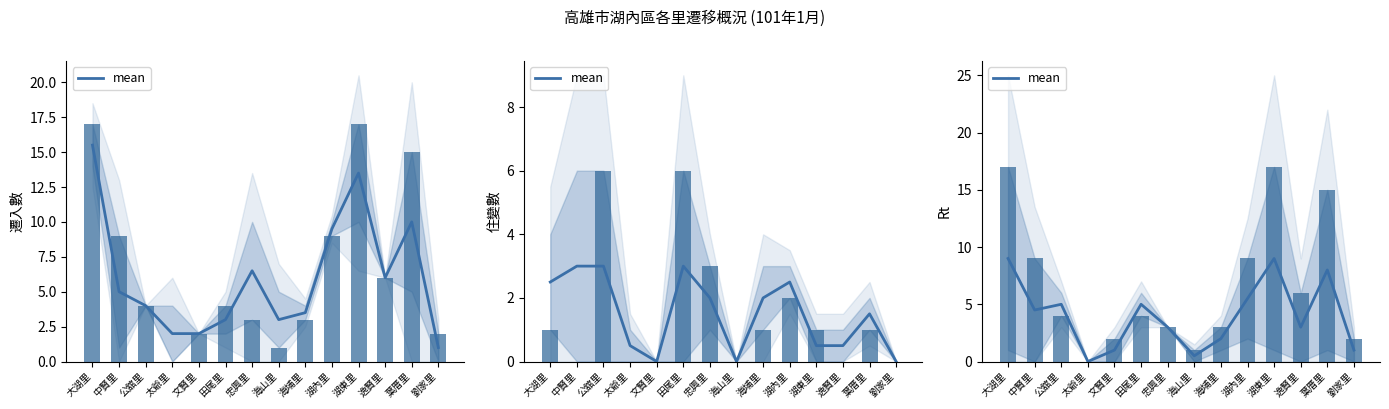

At which label does the data first exceed 4?

大湖里